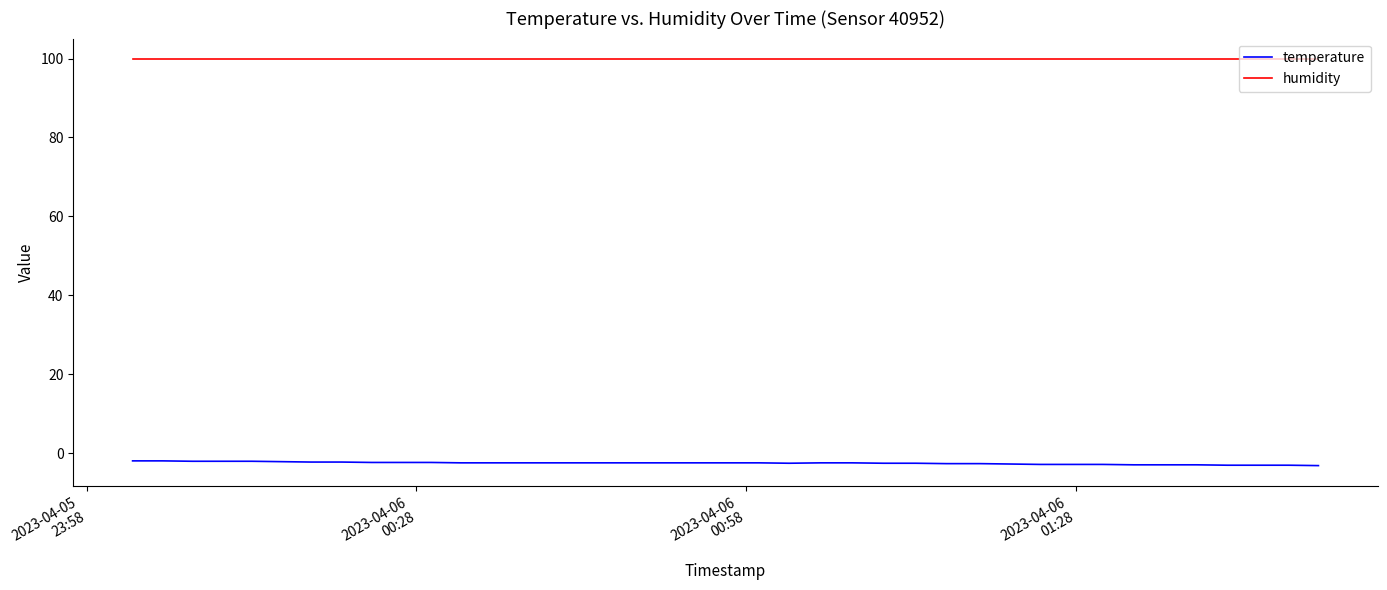

Count the number of data series in this chart.

2